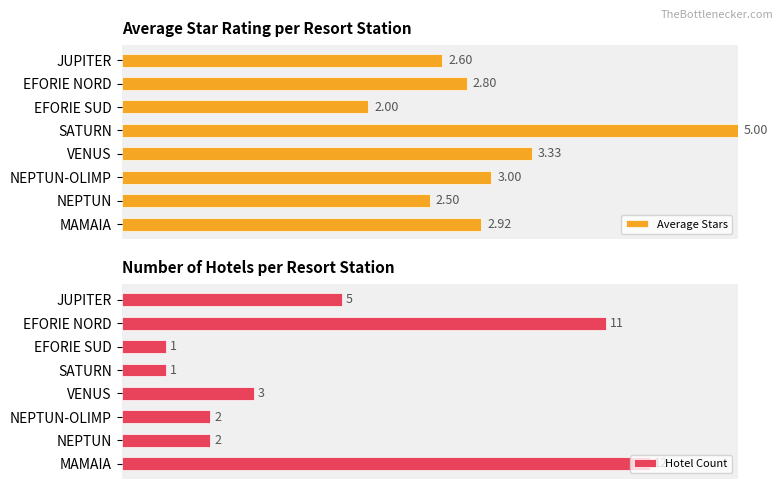

At which label does Average Stars reach its minimum?

EFORIE SUD